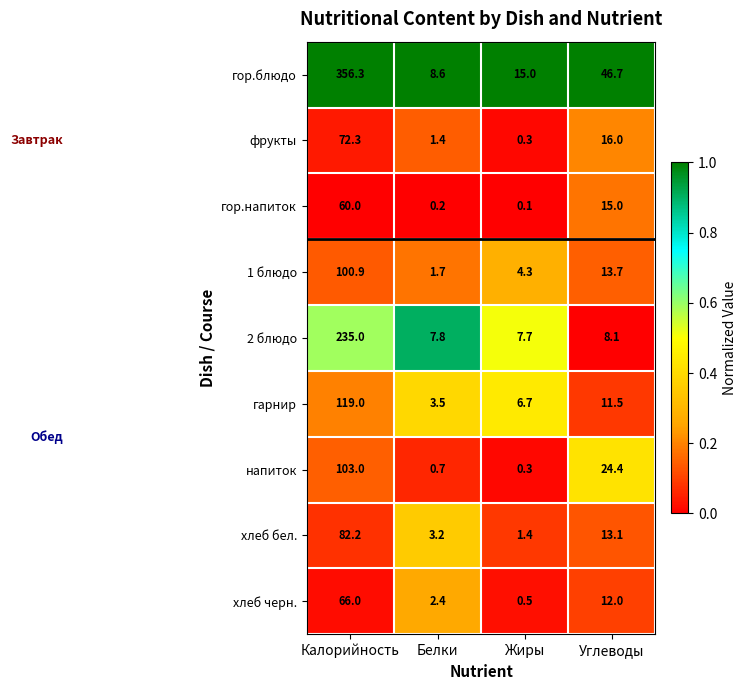

Where does the хлеб бел. series first go above 13?

Калорийность